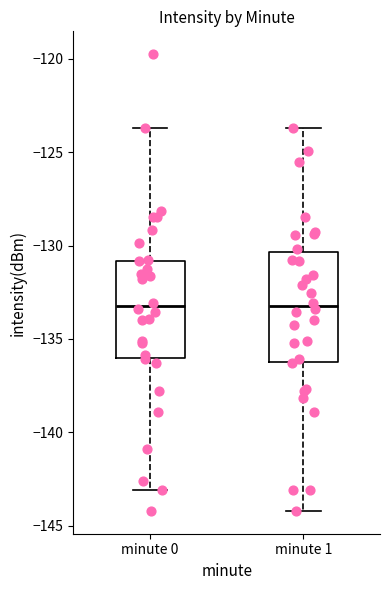

Where does the median line of the box for minute 1 sit on the y-axis? The values are not printed on the chart, so give them approximately, as read against the axis.

-133.0